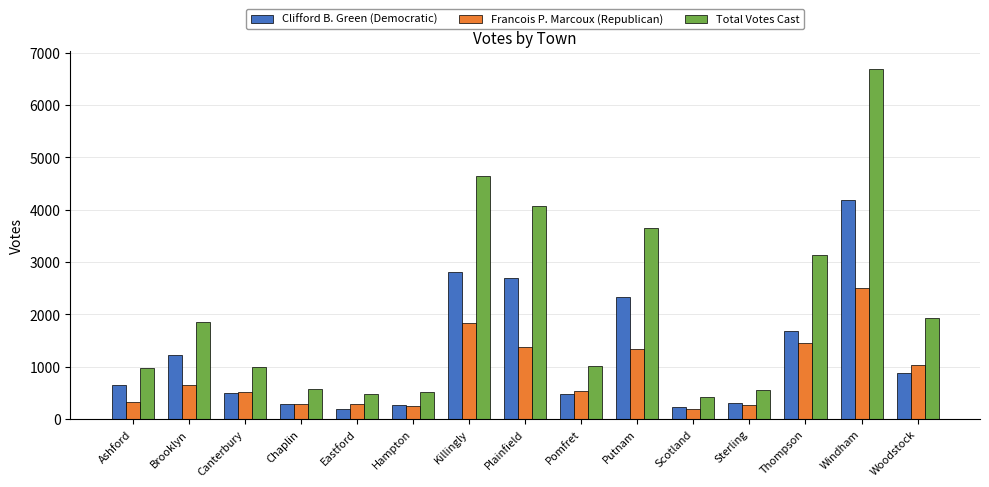

List the series in order of their peak value, lowest first.

Francois P. Marcoux (Republican), Clifford B. Green (Democratic), Total Votes Cast